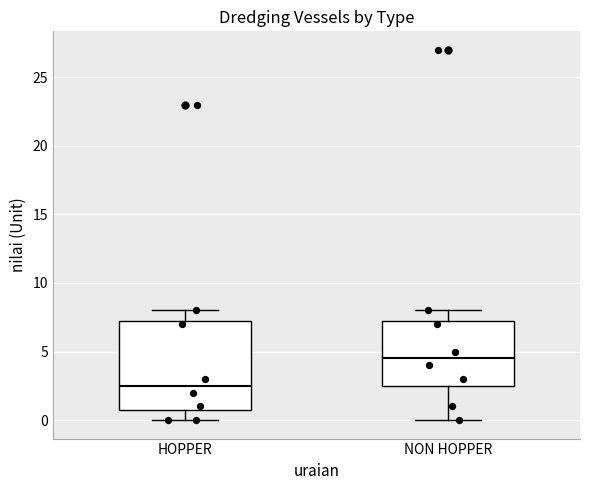

Reading left to right, transcribe this box plot: for each box, give where its median line is, the range the box spans, and where its two whiskers end, as read against the y-axis. The values are not printed on the chart, so give them approximately, as read against the axis.

HOPPER: median 2.5, box 1.0 to 7.5, whiskers 0.0 to 8.0
NON HOPPER: median 4.5, box 2.5 to 7.5, whiskers 0.0 to 8.0